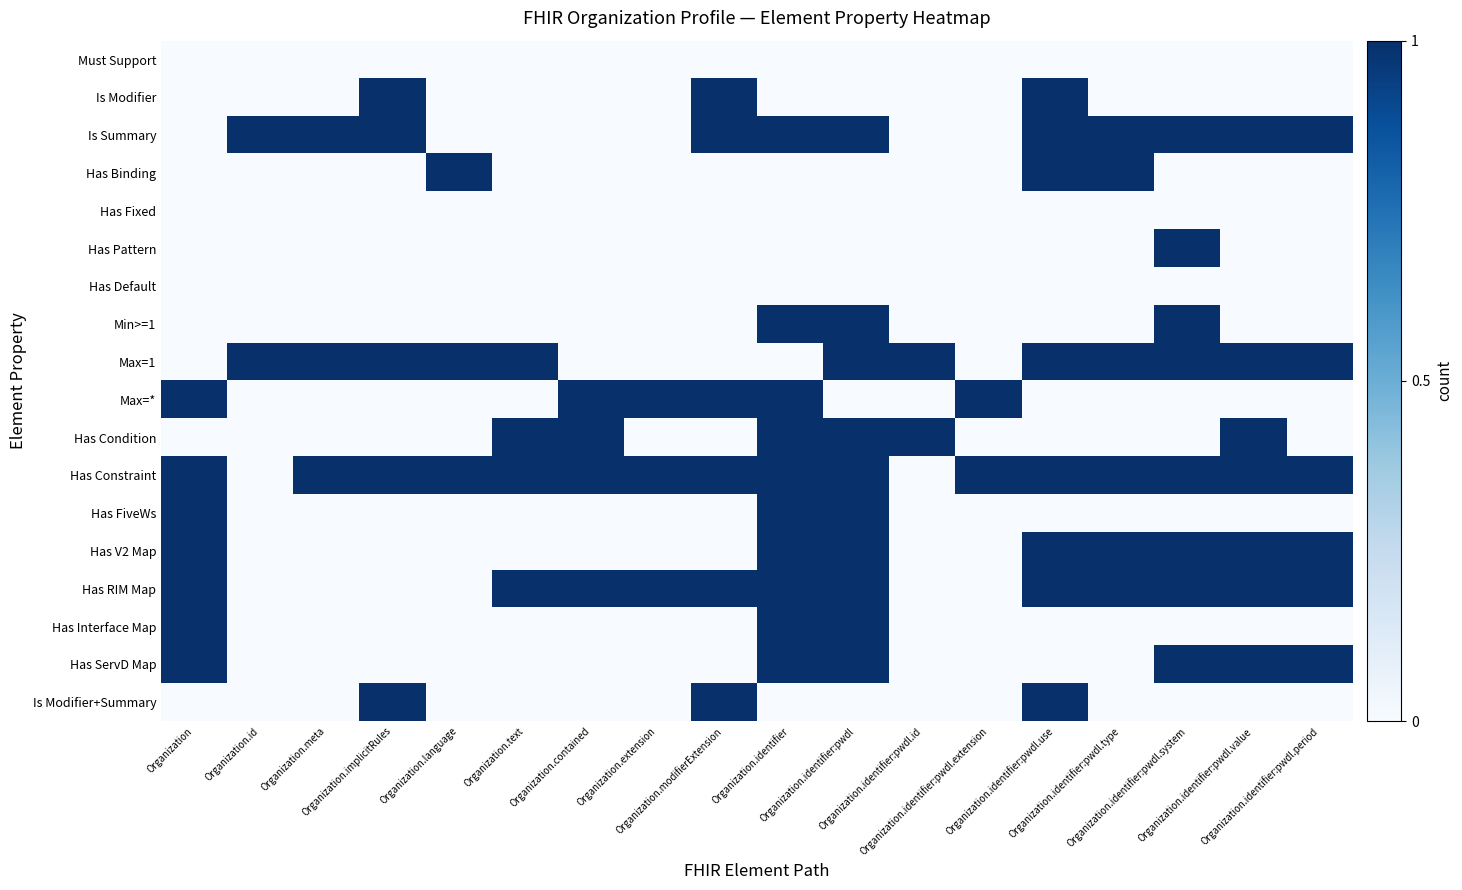

Reading left to right, transcribe all the data shown in this chart.

Must Support: Organization=0	Organization.id=0	Organization.meta=0	Organization.implicitRules=0	Organization.language=0	Organization.text=0	Organization.contained=0	Organization.extension=0	Organization.modifierExtension=0	Organization.identifier=0	Organization.identifier:pwdl=0	Organization.identifier:pwdl.id=0	Organization.identifier:pwdl.extension=0	Organization.identifier:pwdl.use=0	Organization.identifier:pwdl.type=0	Organization.identifier:pwdl.system=0	Organization.identifier:pwdl.value=0	Organization.identifier:pwdl.period=0
Is Modifier: Organization=0	Organization.id=0	Organization.meta=0	Organization.implicitRules=1	Organization.language=0	Organization.text=0	Organization.contained=0	Organization.extension=0	Organization.modifierExtension=1	Organization.identifier=0	Organization.identifier:pwdl=0	Organization.identifier:pwdl.id=0	Organization.identifier:pwdl.extension=0	Organization.identifier:pwdl.use=1	Organization.identifier:pwdl.type=0	Organization.identifier:pwdl.system=0	Organization.identifier:pwdl.value=0	Organization.identifier:pwdl.period=0
Is Summary: Organization=0	Organization.id=1	Organization.meta=1	Organization.implicitRules=1	Organization.language=0	Organization.text=0	Organization.contained=0	Organization.extension=0	Organization.modifierExtension=1	Organization.identifier=1	Organization.identifier:pwdl=1	Organization.identifier:pwdl.id=0	Organization.identifier:pwdl.extension=0	Organization.identifier:pwdl.use=1	Organization.identifier:pwdl.type=1	Organization.identifier:pwdl.system=1	Organization.identifier:pwdl.value=1	Organization.identifier:pwdl.period=1
Has Binding: Organization=0	Organization.id=0	Organization.meta=0	Organization.implicitRules=0	Organization.language=1	Organization.text=0	Organization.contained=0	Organization.extension=0	Organization.modifierExtension=0	Organization.identifier=0	Organization.identifier:pwdl=0	Organization.identifier:pwdl.id=0	Organization.identifier:pwdl.extension=0	Organization.identifier:pwdl.use=1	Organization.identifier:pwdl.type=1	Organization.identifier:pwdl.system=0	Organization.identifier:pwdl.value=0	Organization.identifier:pwdl.period=0
Has Fixed: Organization=0	Organization.id=0	Organization.meta=0	Organization.implicitRules=0	Organization.language=0	Organization.text=0	Organization.contained=0	Organization.extension=0	Organization.modifierExtension=0	Organization.identifier=0	Organization.identifier:pwdl=0	Organization.identifier:pwdl.id=0	Organization.identifier:pwdl.extension=0	Organization.identifier:pwdl.use=0	Organization.identifier:pwdl.type=0	Organization.identifier:pwdl.system=0	Organization.identifier:pwdl.value=0	Organization.identifier:pwdl.period=0
Has Pattern: Organization=0	Organization.id=0	Organization.meta=0	Organization.implicitRules=0	Organization.language=0	Organization.text=0	Organization.contained=0	Organization.extension=0	Organization.modifierExtension=0	Organization.identifier=0	Organization.identifier:pwdl=0	Organization.identifier:pwdl.id=0	Organization.identifier:pwdl.extension=0	Organization.identifier:pwdl.use=0	Organization.identifier:pwdl.type=0	Organization.identifier:pwdl.system=1	Organization.identifier:pwdl.value=0	Organization.identifier:pwdl.period=0
Has Default: Organization=0	Organization.id=0	Organization.meta=0	Organization.implicitRules=0	Organization.language=0	Organization.text=0	Organization.contained=0	Organization.extension=0	Organization.modifierExtension=0	Organization.identifier=0	Organization.identifier:pwdl=0	Organization.identifier:pwdl.id=0	Organization.identifier:pwdl.extension=0	Organization.identifier:pwdl.use=0	Organization.identifier:pwdl.type=0	Organization.identifier:pwdl.system=0	Organization.identifier:pwdl.value=0	Organization.identifier:pwdl.period=0
Min>=1: Organization=0	Organization.id=0	Organization.meta=0	Organization.implicitRules=0	Organization.language=0	Organization.text=0	Organization.contained=0	Organization.extension=0	Organization.modifierExtension=0	Organization.identifier=1	Organization.identifier:pwdl=1	Organization.identifier:pwdl.id=0	Organization.identifier:pwdl.extension=0	Organization.identifier:pwdl.use=0	Organization.identifier:pwdl.type=0	Organization.identifier:pwdl.system=1	Organization.identifier:pwdl.value=0	Organization.identifier:pwdl.period=0
Max=1: Organization=0	Organization.id=1	Organization.meta=1	Organization.implicitRules=1	Organization.language=1	Organization.text=1	Organization.contained=0	Organization.extension=0	Organization.modifierExtension=0	Organization.identifier=0	Organization.identifier:pwdl=1	Organization.identifier:pwdl.id=1	Organization.identifier:pwdl.extension=0	Organization.identifier:pwdl.use=1	Organization.identifier:pwdl.type=1	Organization.identifier:pwdl.system=1	Organization.identifier:pwdl.value=1	Organization.identifier:pwdl.period=1
Max=*: Organization=1	Organization.id=0	Organization.meta=0	Organization.implicitRules=0	Organization.language=0	Organization.text=0	Organization.contained=1	Organization.extension=1	Organization.modifierExtension=1	Organization.identifier=1	Organization.identifier:pwdl=0	Organization.identifier:pwdl.id=0	Organization.identifier:pwdl.extension=1	Organization.identifier:pwdl.use=0	Organization.identifier:pwdl.type=0	Organization.identifier:pwdl.system=0	Organization.identifier:pwdl.value=0	Organization.identifier:pwdl.period=0
Has Condition: Organization=0	Organization.id=0	Organization.meta=0	Organization.implicitRules=0	Organization.language=0	Organization.text=1	Organization.contained=1	Organization.extension=0	Organization.modifierExtension=0	Organization.identifier=1	Organization.identifier:pwdl=1	Organization.identifier:pwdl.id=1	Organization.identifier:pwdl.extension=0	Organization.identifier:pwdl.use=0	Organization.identifier:pwdl.type=0	Organization.identifier:pwdl.system=0	Organization.identifier:pwdl.value=1	Organization.identifier:pwdl.period=0
Has Constraint: Organization=1	Organization.id=0	Organization.meta=1	Organization.implicitRules=1	Organization.language=1	Organization.text=1	Organization.contained=1	Organization.extension=1	Organization.modifierExtension=1	Organization.identifier=1	Organization.identifier:pwdl=1	Organization.identifier:pwdl.id=0	Organization.identifier:pwdl.extension=1	Organization.identifier:pwdl.use=1	Organization.identifier:pwdl.type=1	Organization.identifier:pwdl.system=1	Organization.identifier:pwdl.value=1	Organization.identifier:pwdl.period=1
Has FiveWs: Organization=1	Organization.id=0	Organization.meta=0	Organization.implicitRules=0	Organization.language=0	Organization.text=0	Organization.contained=0	Organization.extension=0	Organization.modifierExtension=0	Organization.identifier=1	Organization.identifier:pwdl=1	Organization.identifier:pwdl.id=0	Organization.identifier:pwdl.extension=0	Organization.identifier:pwdl.use=0	Organization.identifier:pwdl.type=0	Organization.identifier:pwdl.system=0	Organization.identifier:pwdl.value=0	Organization.identifier:pwdl.period=0
Has V2 Map: Organization=1	Organization.id=0	Organization.meta=0	Organization.implicitRules=0	Organization.language=0	Organization.text=0	Organization.contained=0	Organization.extension=0	Organization.modifierExtension=0	Organization.identifier=1	Organization.identifier:pwdl=1	Organization.identifier:pwdl.id=0	Organization.identifier:pwdl.extension=0	Organization.identifier:pwdl.use=1	Organization.identifier:pwdl.type=1	Organization.identifier:pwdl.system=1	Organization.identifier:pwdl.value=1	Organization.identifier:pwdl.period=1
Has RIM Map: Organization=1	Organization.id=0	Organization.meta=0	Organization.implicitRules=0	Organization.language=0	Organization.text=1	Organization.contained=1	Organization.extension=1	Organization.modifierExtension=1	Organization.identifier=1	Organization.identifier:pwdl=1	Organization.identifier:pwdl.id=0	Organization.identifier:pwdl.extension=0	Organization.identifier:pwdl.use=1	Organization.identifier:pwdl.type=1	Organization.identifier:pwdl.system=1	Organization.identifier:pwdl.value=1	Organization.identifier:pwdl.period=1
Has Interface Map: Organization=1	Organization.id=0	Organization.meta=0	Organization.implicitRules=0	Organization.language=0	Organization.text=0	Organization.contained=0	Organization.extension=0	Organization.modifierExtension=0	Organization.identifier=1	Organization.identifier:pwdl=1	Organization.identifier:pwdl.id=0	Organization.identifier:pwdl.extension=0	Organization.identifier:pwdl.use=0	Organization.identifier:pwdl.type=0	Organization.identifier:pwdl.system=0	Organization.identifier:pwdl.value=0	Organization.identifier:pwdl.period=0
Has ServD Map: Organization=1	Organization.id=0	Organization.meta=0	Organization.implicitRules=0	Organization.language=0	Organization.text=0	Organization.contained=0	Organization.extension=0	Organization.modifierExtension=0	Organization.identifier=1	Organization.identifier:pwdl=1	Organization.identifier:pwdl.id=0	Organization.identifier:pwdl.extension=0	Organization.identifier:pwdl.use=0	Organization.identifier:pwdl.type=0	Organization.identifier:pwdl.system=1	Organization.identifier:pwdl.value=1	Organization.identifier:pwdl.period=1
Is Modifier+Summary: Organization=0	Organization.id=0	Organization.meta=0	Organization.implicitRules=1	Organization.language=0	Organization.text=0	Organization.contained=0	Organization.extension=0	Organization.modifierExtension=1	Organization.identifier=0	Organization.identifier:pwdl=0	Organization.identifier:pwdl.id=0	Organization.identifier:pwdl.extension=0	Organization.identifier:pwdl.use=1	Organization.identifier:pwdl.type=0	Organization.identifier:pwdl.system=0	Organization.identifier:pwdl.value=0	Organization.identifier:pwdl.period=0